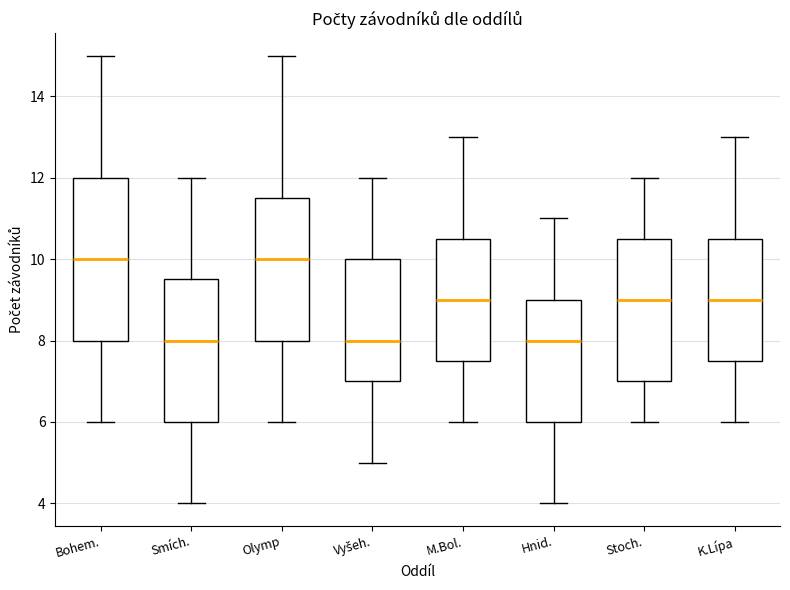

Comparing the boxes themselves (not the whiskers), which one is the tallest?

Bohem.